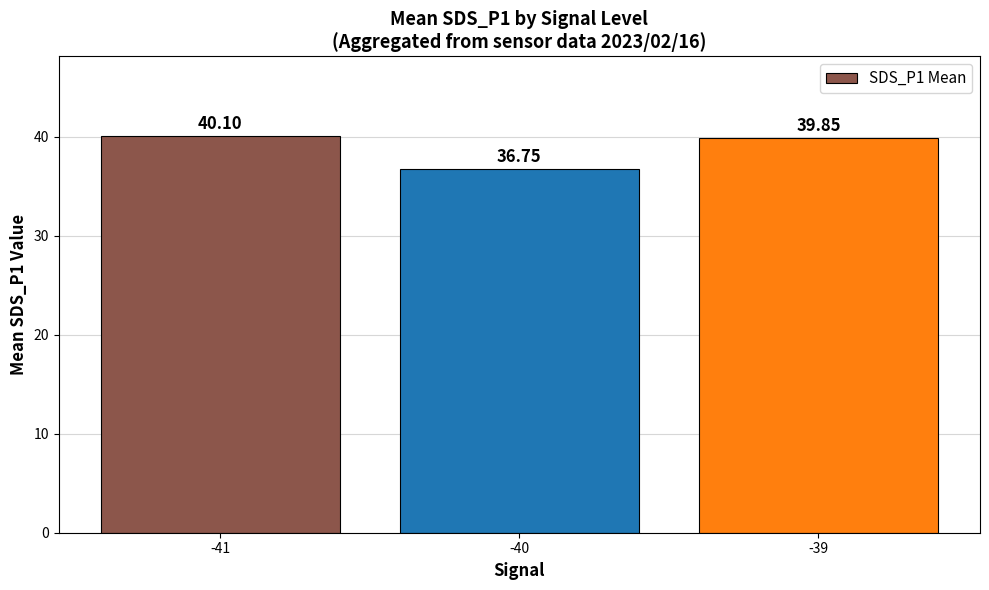

What is the maximum value shown in the chart?

40.1